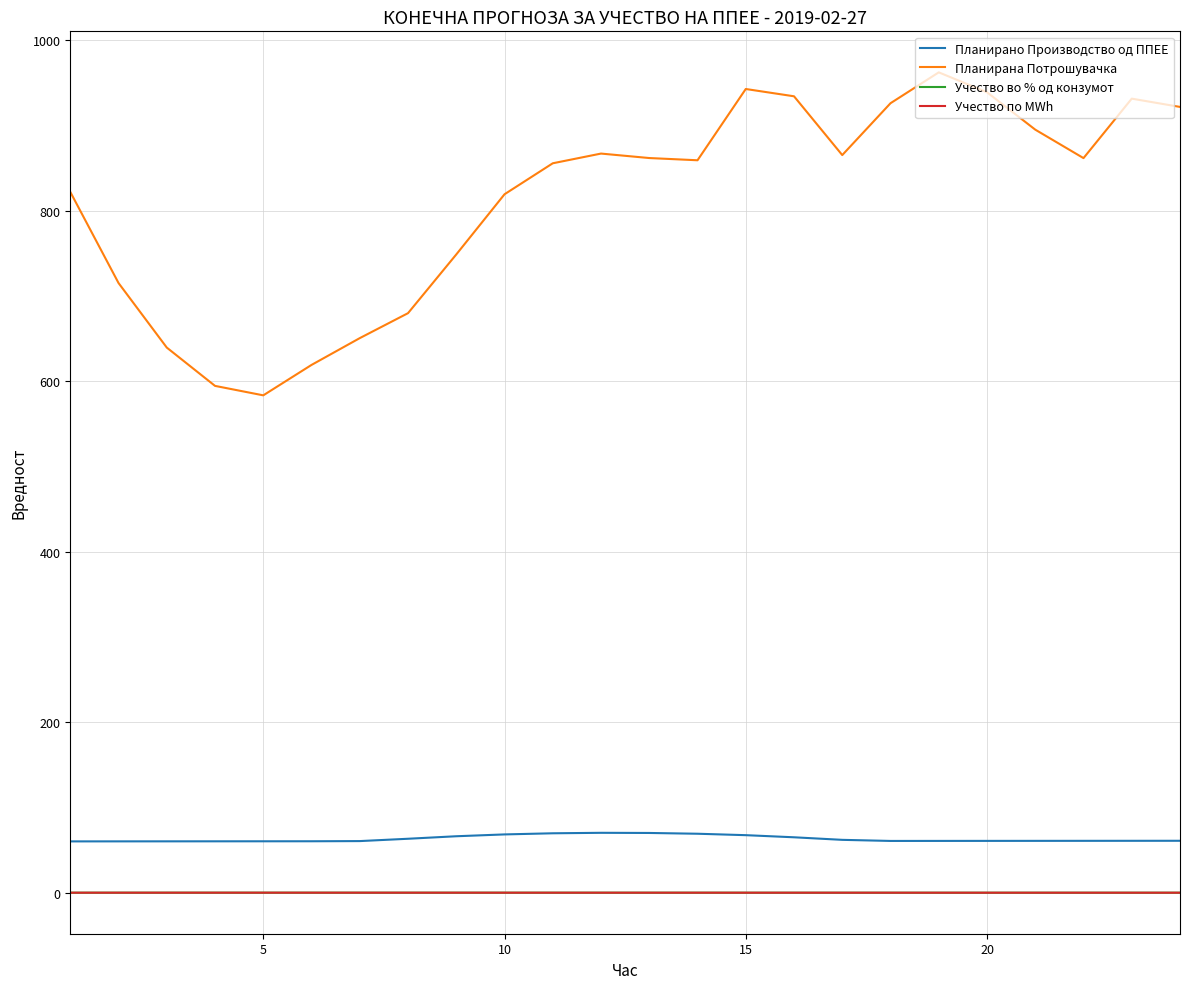

True or false: Учество по MWh and Планирано Производство од ППЕЕ cross at least once.

False